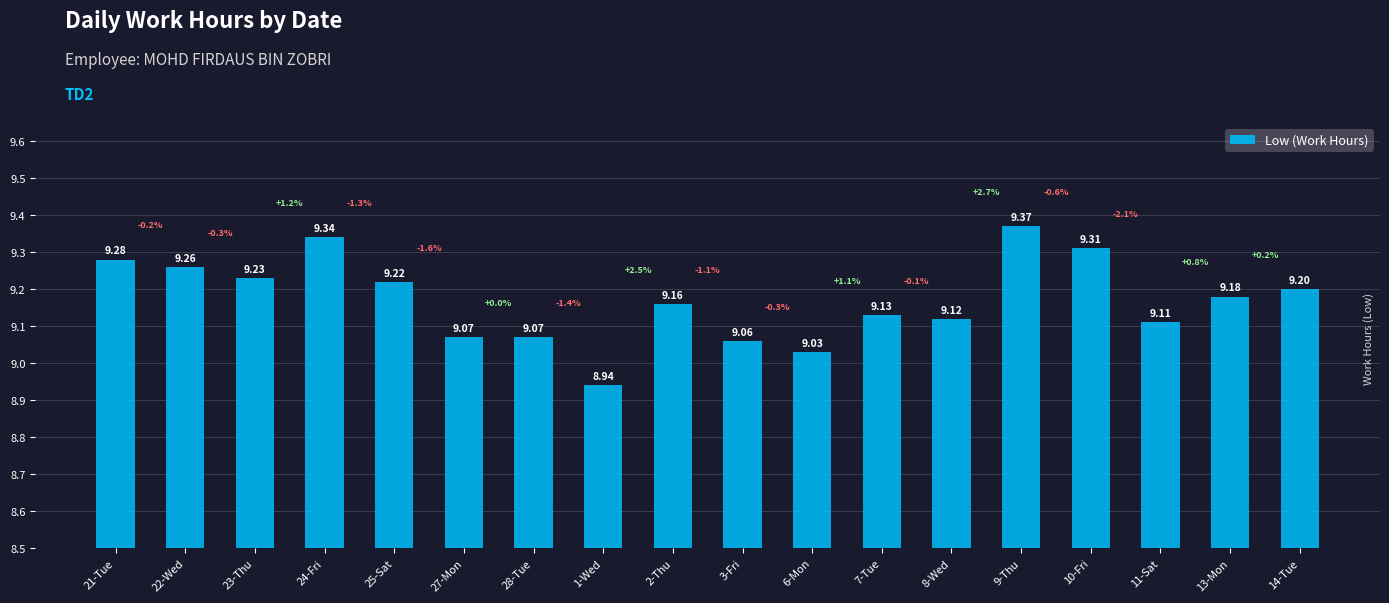

Reading left to right, extract all data points from this chart.

9.3	9.3	9.2	9.3	9.2	9.1	9.1	8.9	9.2	9.1	9.0	9.1	9.1	9.4	9.3	9.1	9.2	9.2